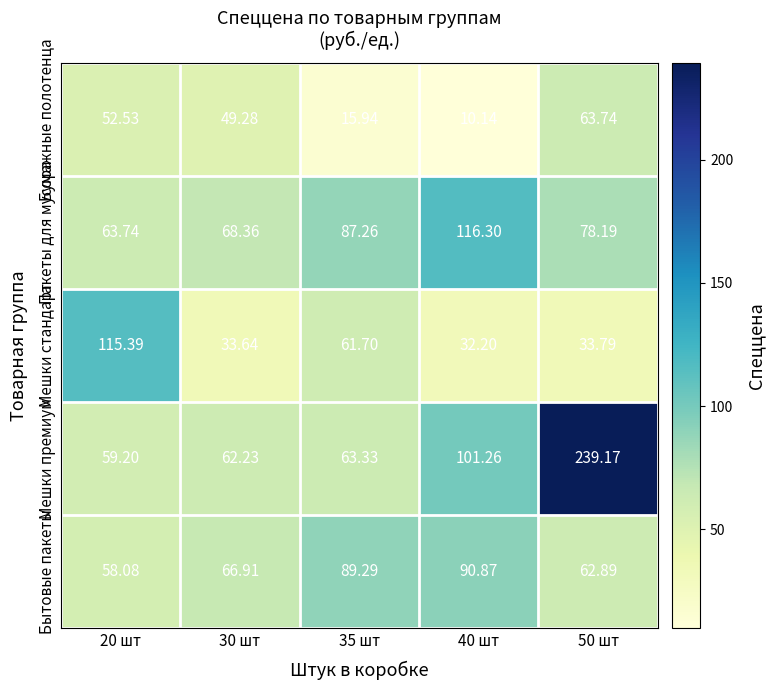

Rank the series at 40 шт from highest to lowest value.

Пакеты для мусора, Мешки премиум, Бытовые пакеты, Мешки стандарт, Бумажные полотенца